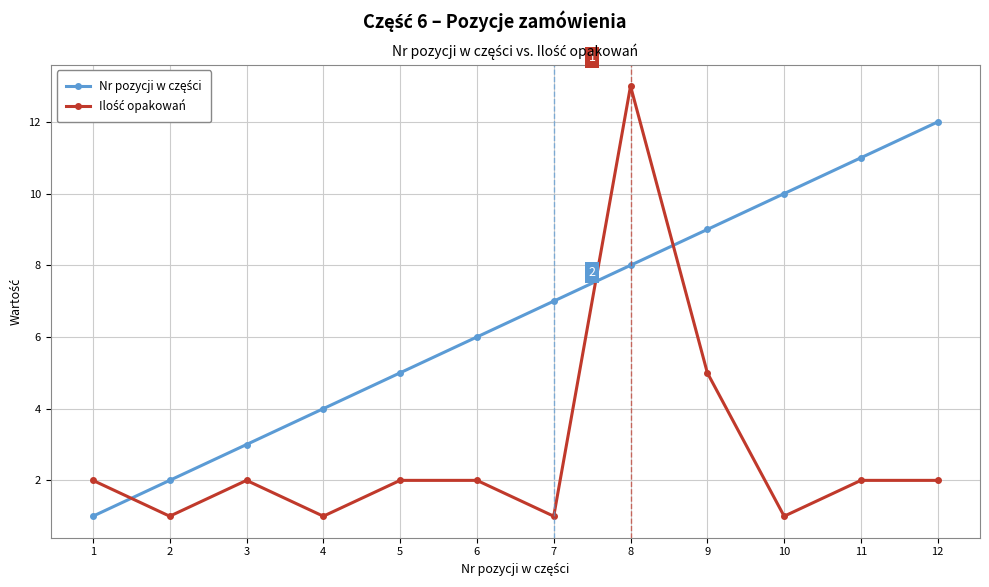

Does the chart have visible grid lines?

Yes